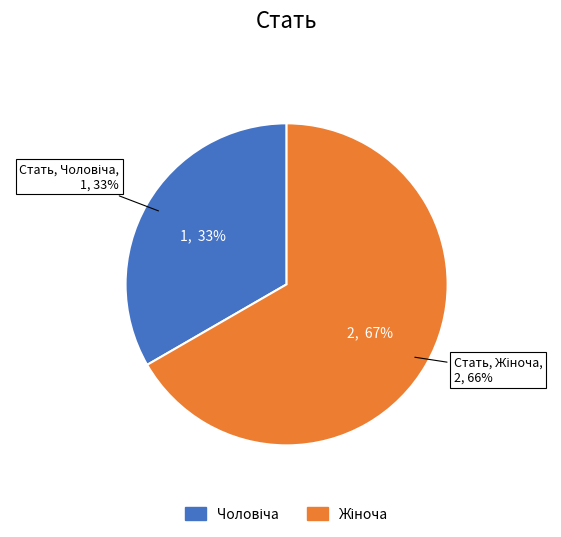

To the nearest percent, what percentage of the pie is Чоловіча?

33%